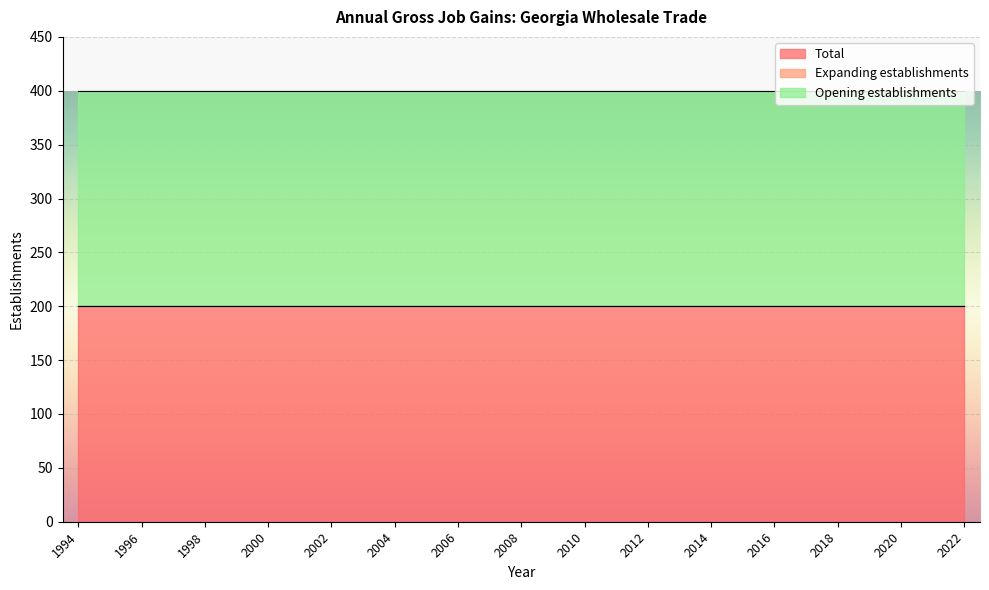

Which series changed the most between 1994 and 2003?

Total